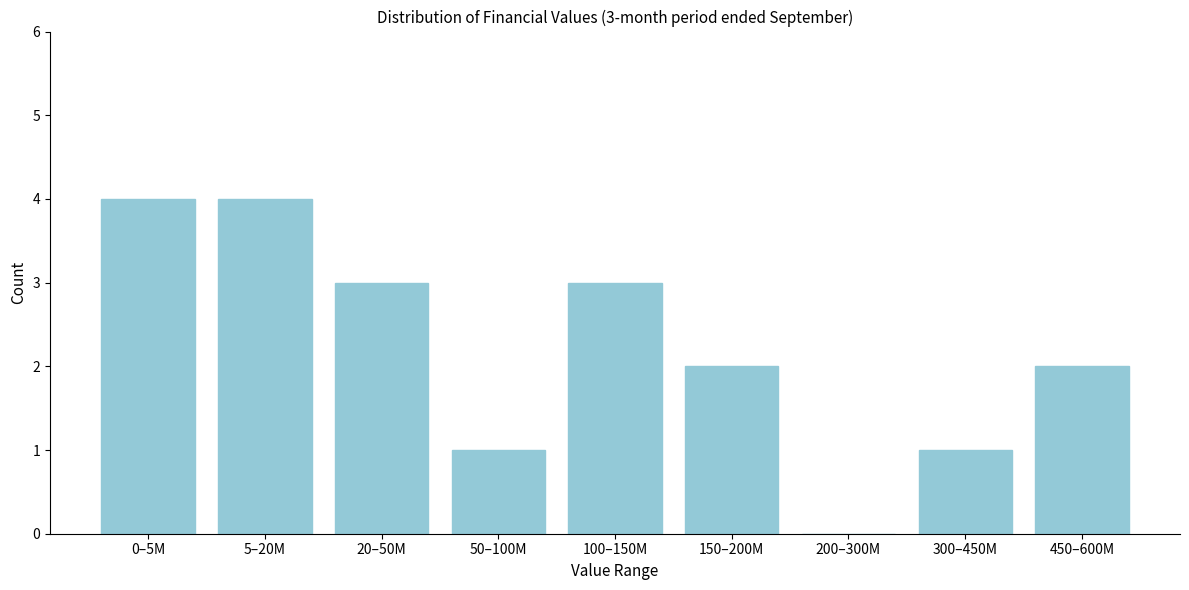

Reading right to left, extract all data points from this chart.

450–600M=2	300–450M=1	200–300M=0	150–200M=2	100–150M=3	50–100M=1	20–50M=3	5–20M=4	0–5M=4